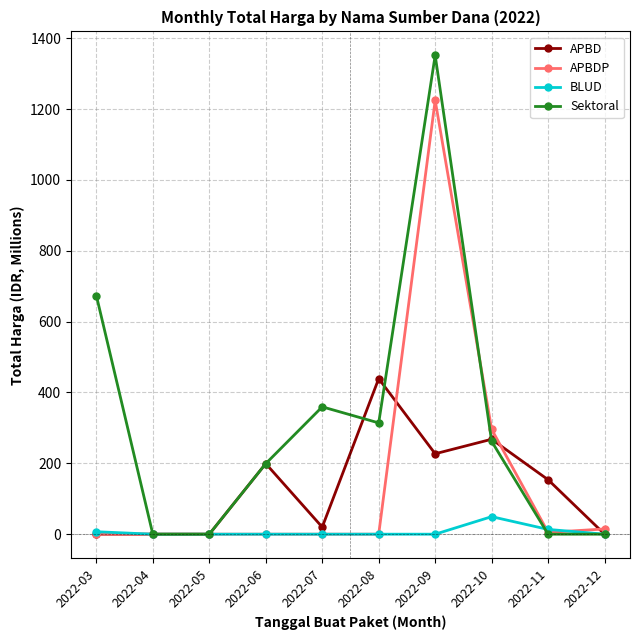

List the series in order of their peak value, highest first.

Sektoral, APBDP, APBD, BLUD